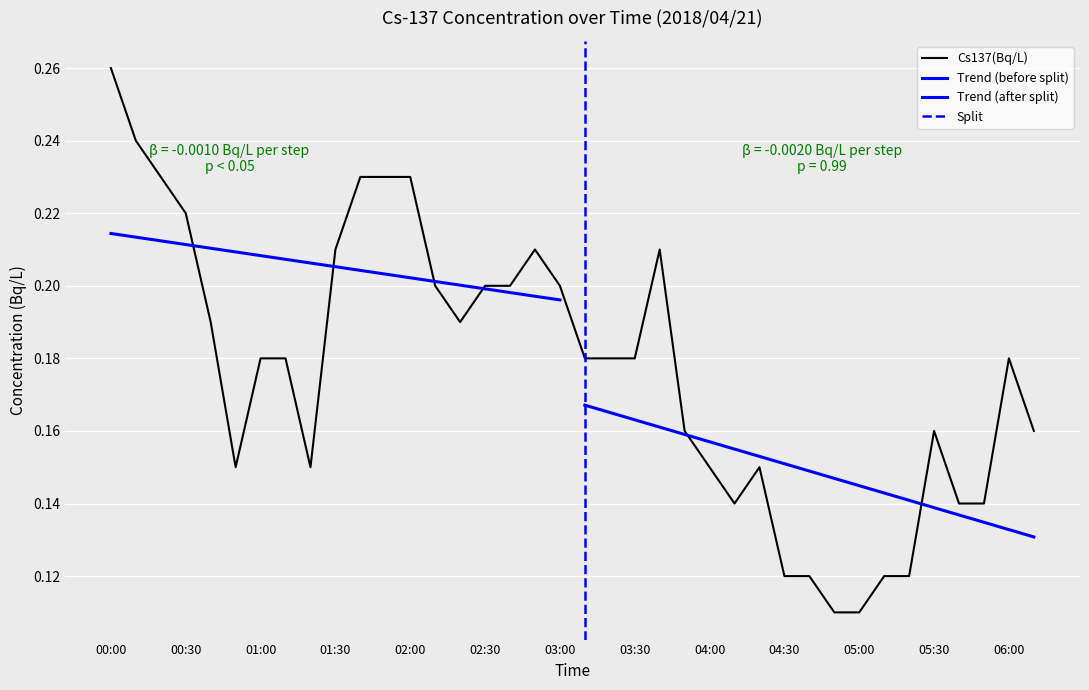

Reading left to right, list all the values displayed in this chart.

00:00=0.3	00:10=0.2	00:20=0.2	00:30=0.2	00:40=0.2	00:50=0.1	01:00=0.2	01:10=0.2	01:20=0.1	01:30=0.2	01:40=0.2	01:50=0.2	02:00=0.2	02:10=0.2	02:20=0.2	02:30=0.2	02:40=0.2	02:50=0.2	03:00=0.2	03:10=0.2	03:20=0.2	03:30=0.2	03:40=0.2	03:50=0.2	04:00=0.1	04:10=0.1	04:20=0.1	04:30=0.1	04:40=0.1	04:50=0.1	05:00=0.1	05:10=0.1	05:20=0.1	05:30=0.2	05:40=0.1	05:50=0.1	06:00=0.2	06:10=0.2